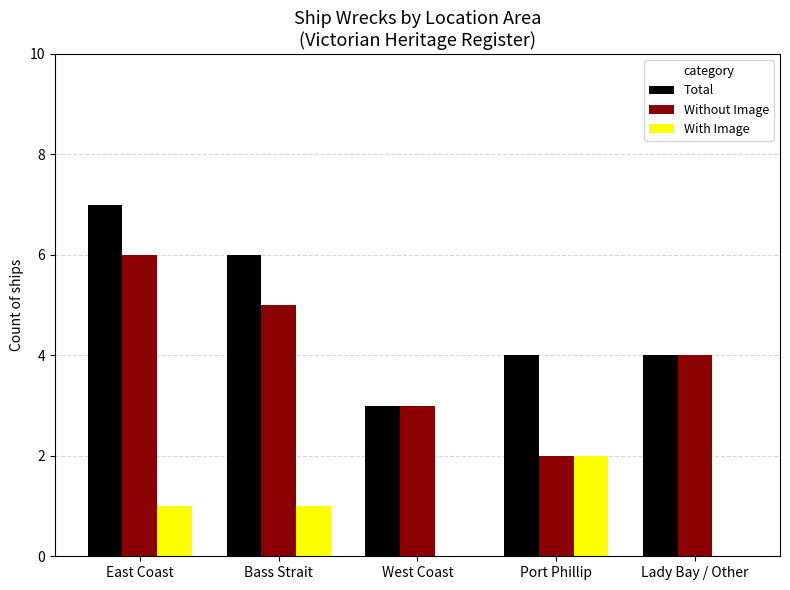

Between East Coast and Port Phillip, which series saw the biggest shift?

Without Image